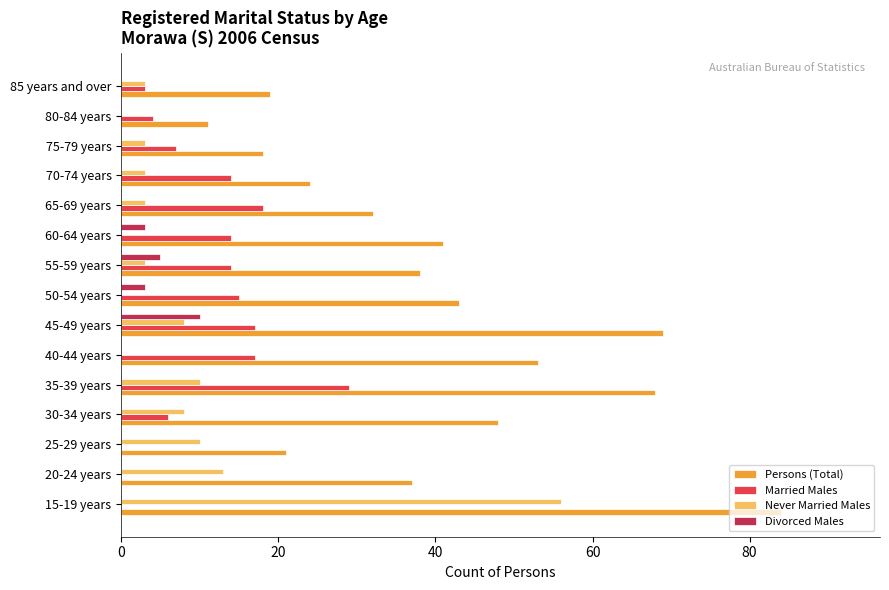

What is the average value of the Married Males series?

11